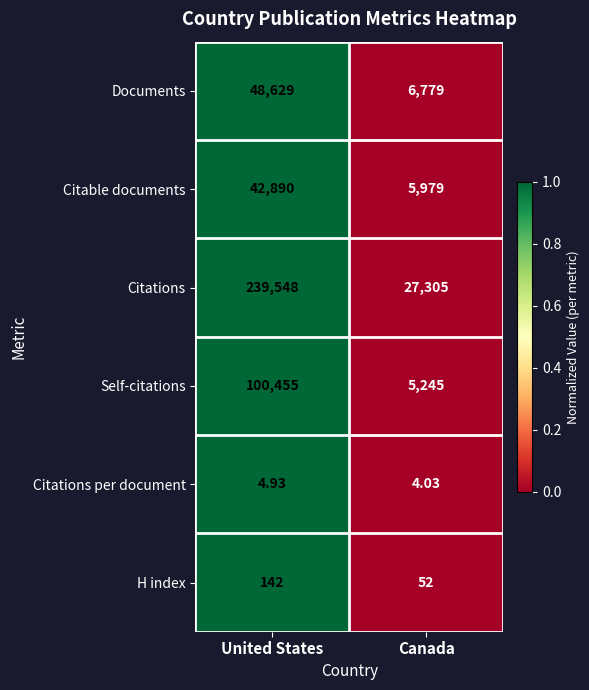

How many categories are shown in the chart?

2